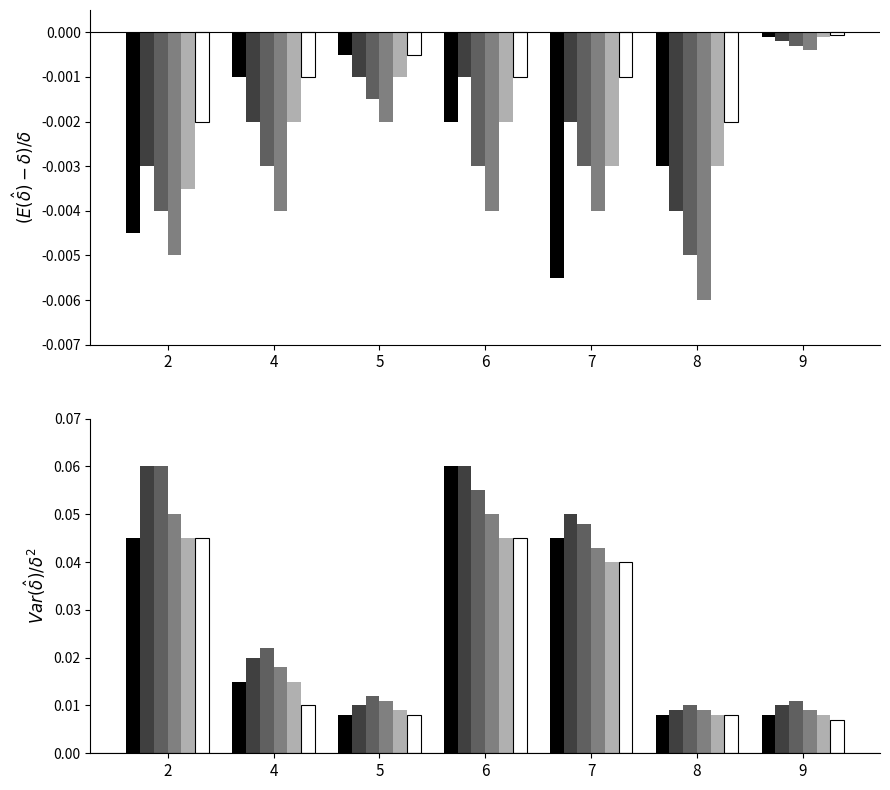

How many distinct data groups are displayed?

6